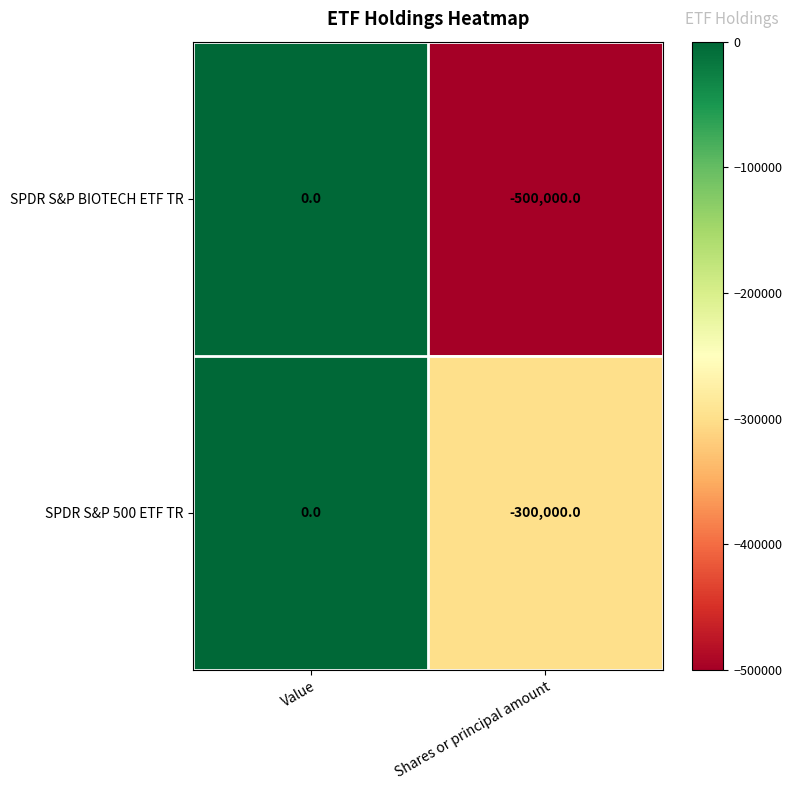

How many categories are shown in the chart?

2